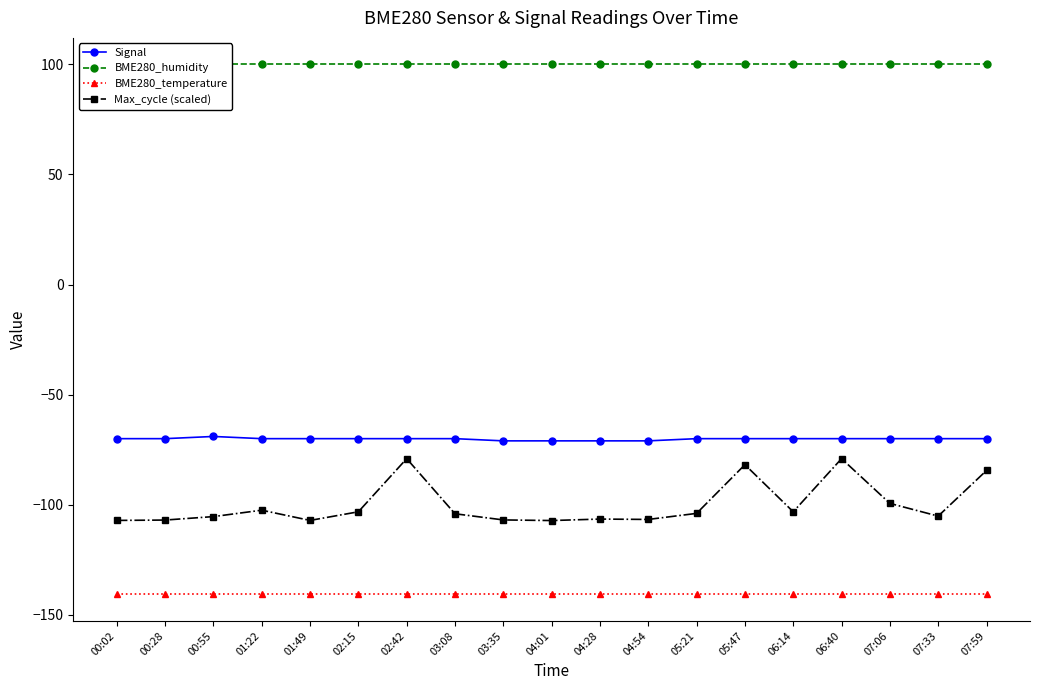

What is the sum of the Max_cycle (scaled) values at 06:40 and 00:28?

-186.1